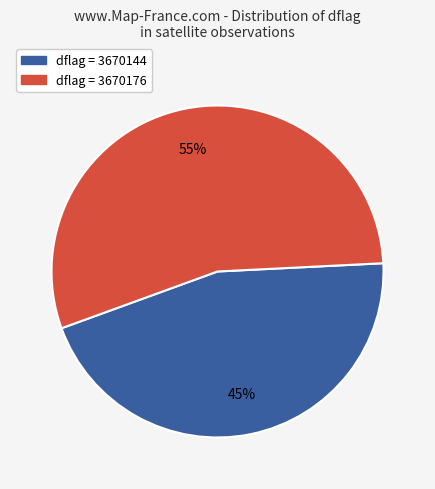

To the nearest percent, what is the combined percentage of dflag = 3670176 and dflag = 3670144?

100%